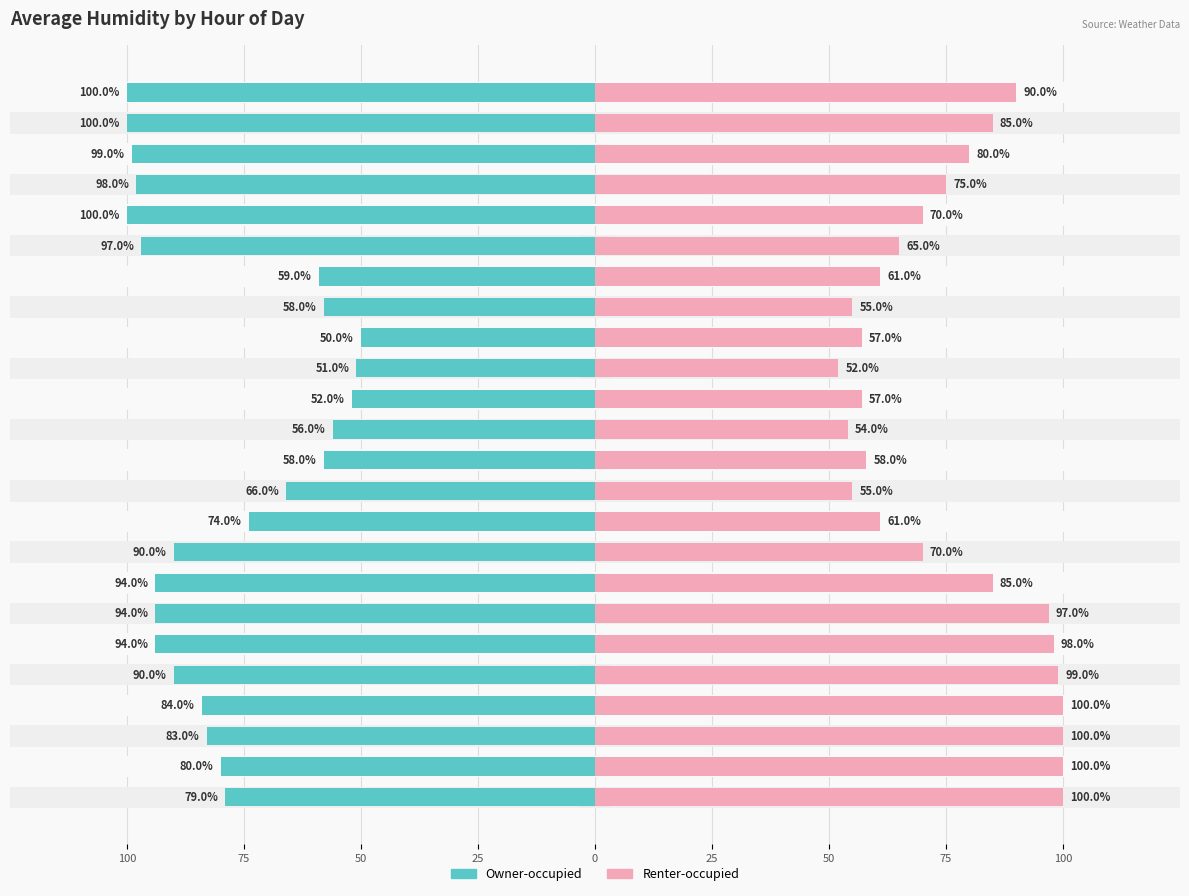

How many bars are there in total?

48